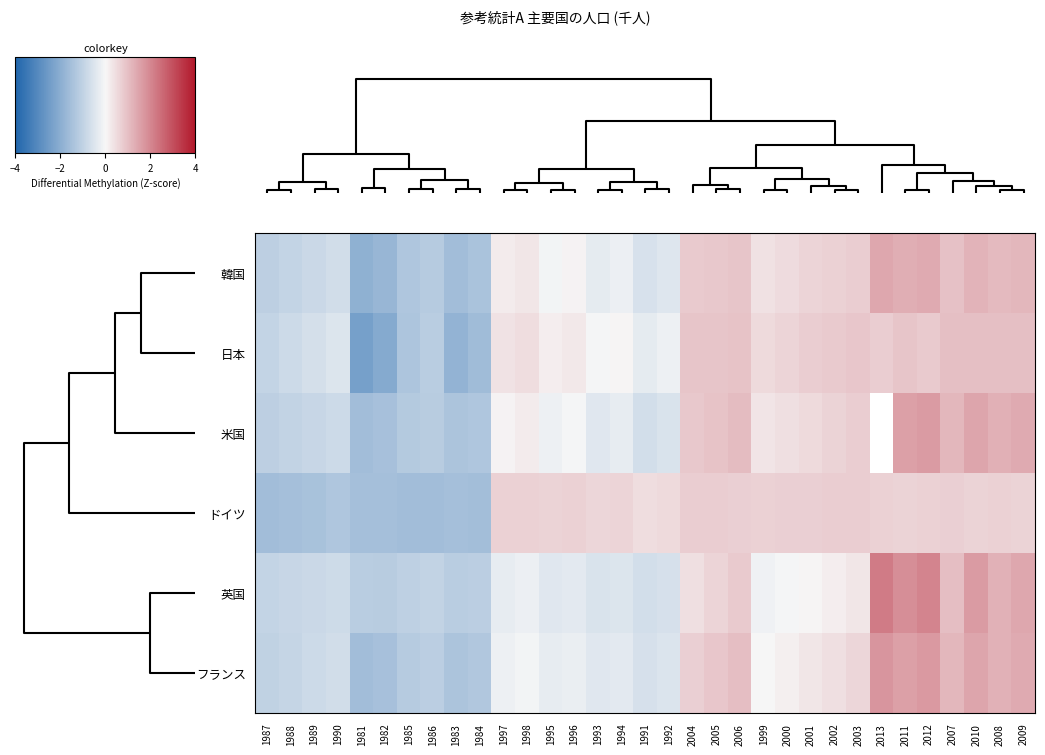

List the series in order of their peak value, lowest first.

ドイツ, 日本, 韓国, 米国, フランス, 英国